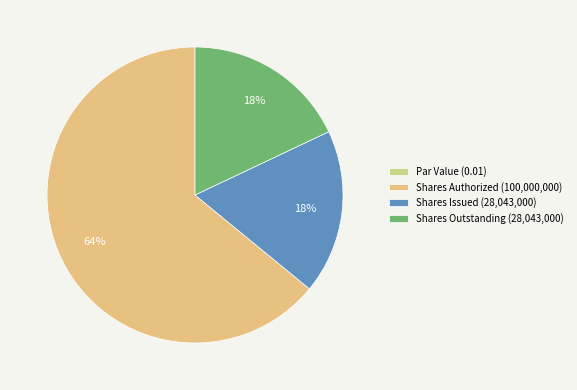

To the nearest percent, what percentage of the pie is Shares Outstanding (28,043,000)?

18%